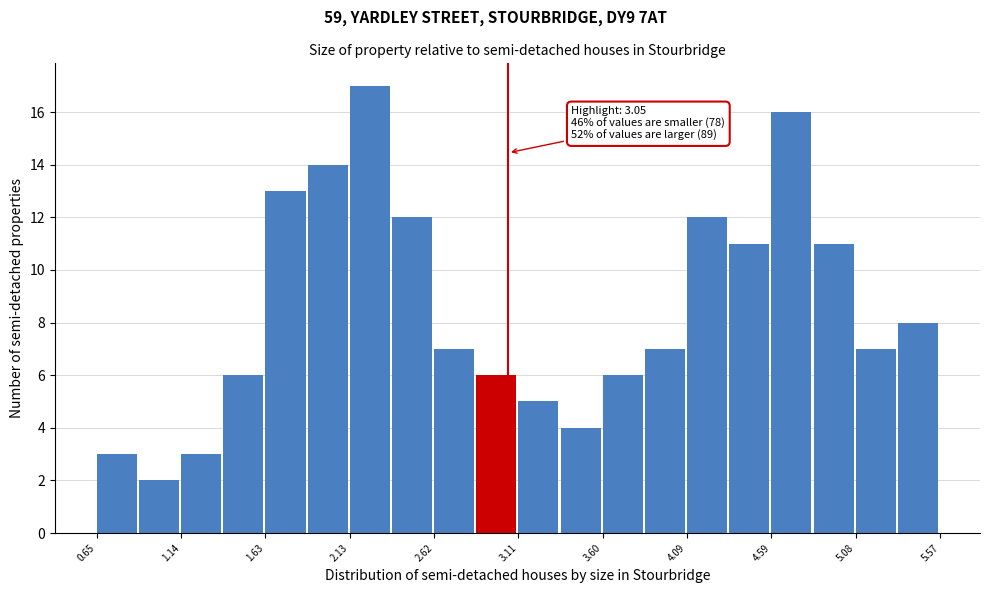

Over which range of the x-axis is the bar tallest?

2.15 to 2.35